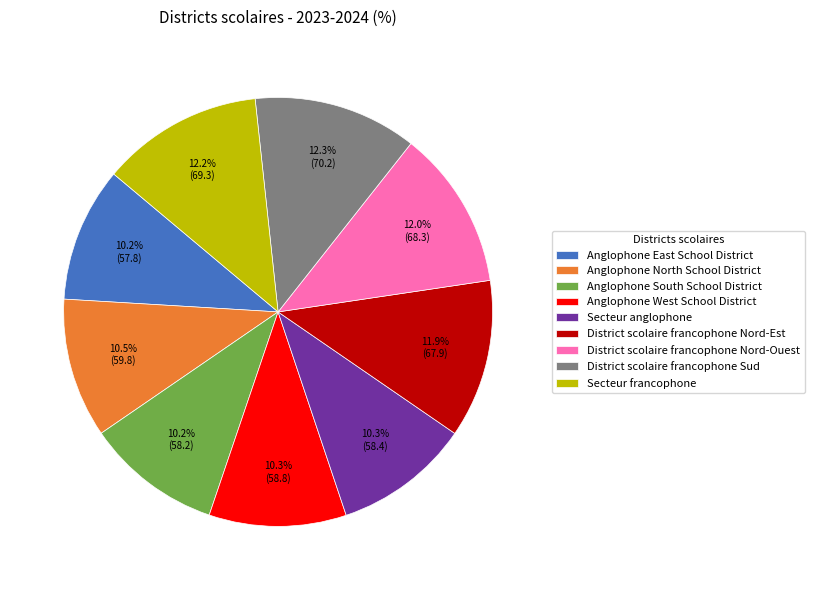

Does Anglophone West School District account for over 50% of the chart?

No